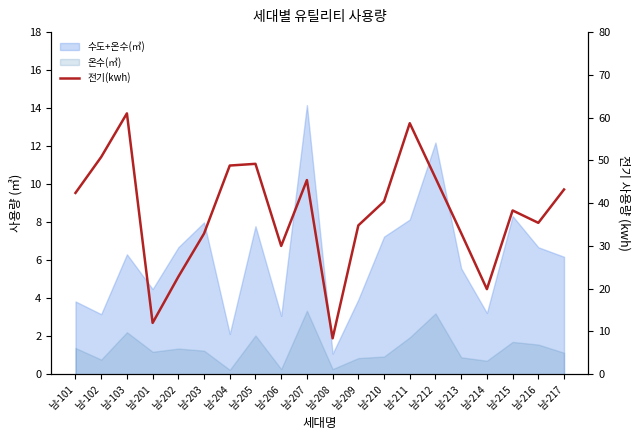

How many data points are less than 40?

10